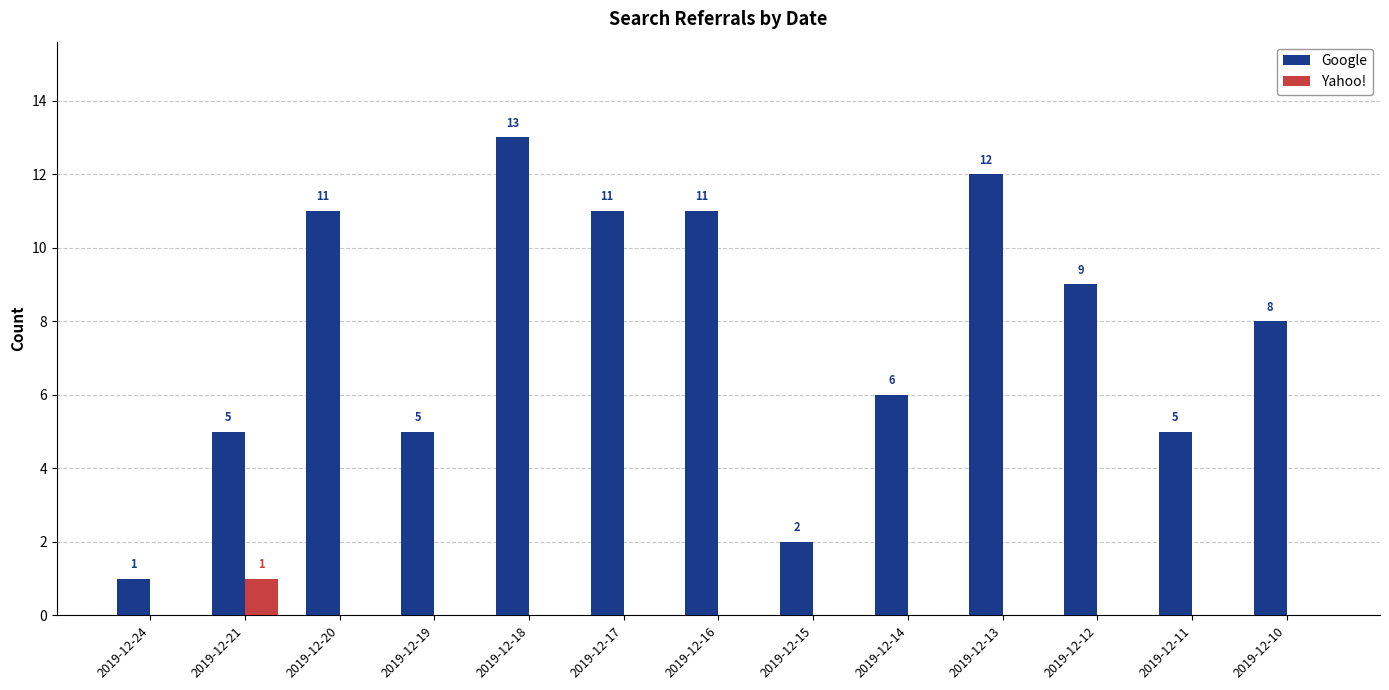

What is the maximum value shown in the chart?

13